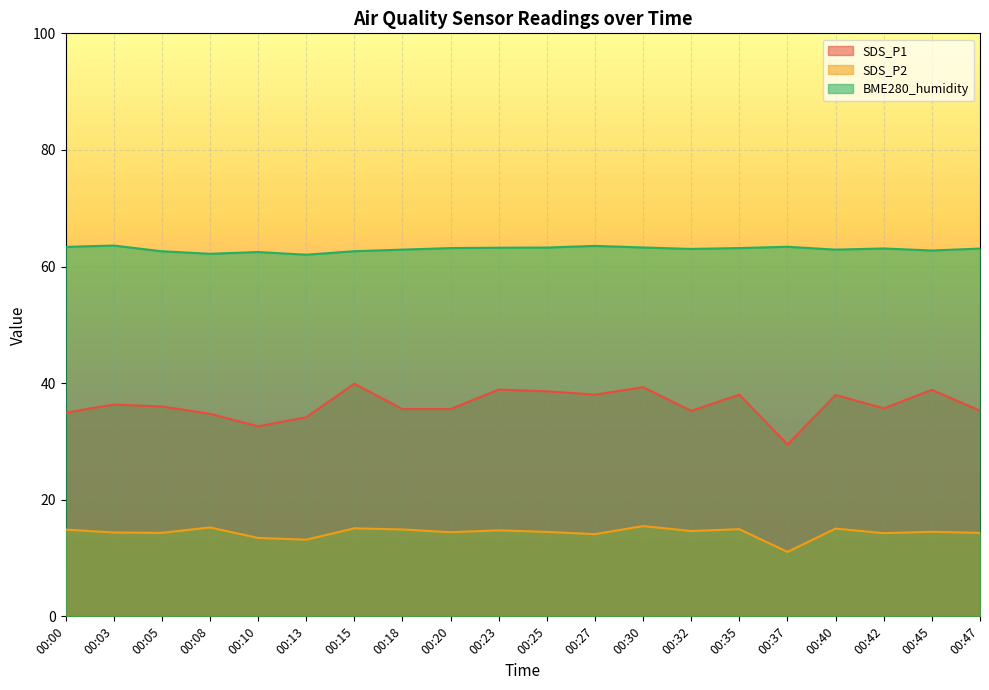

What is the sum of the SDS_P1 values at 00:27 and 00:13?

72.2